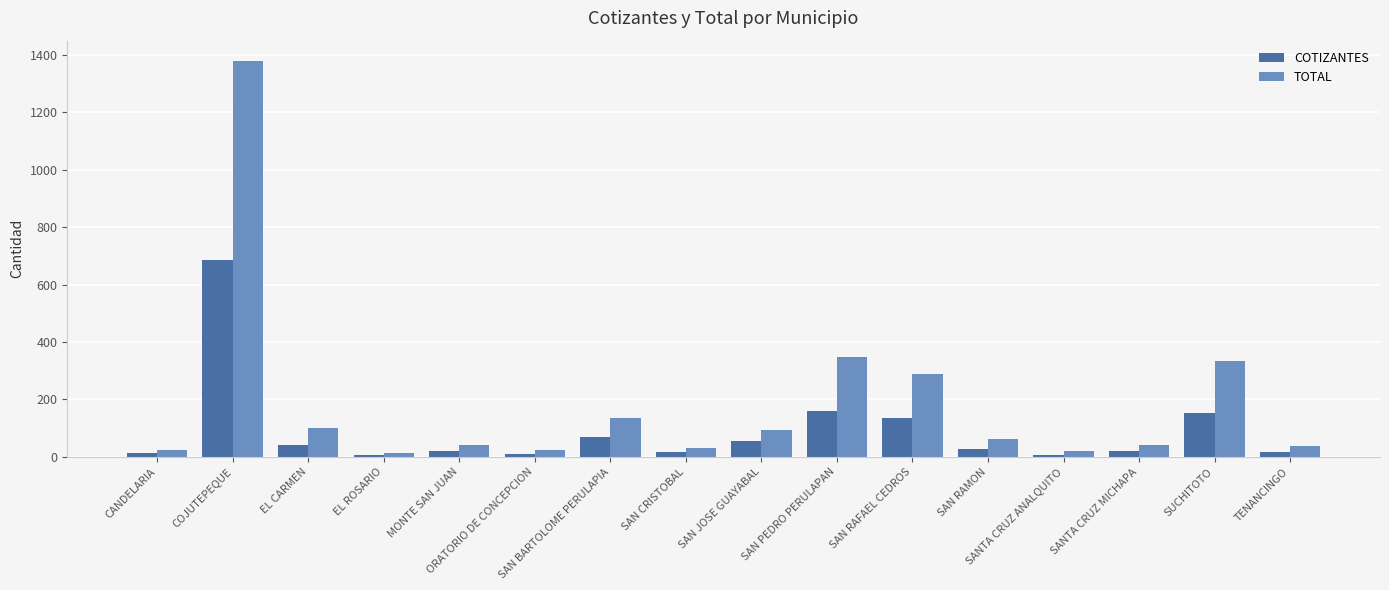

What is the maximum value for TOTAL?

1379